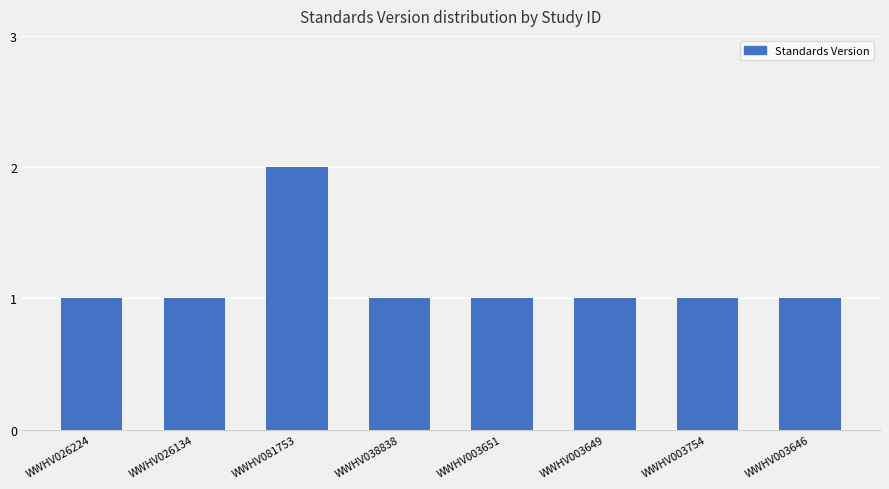

At which category does the chart reach its peak across all series?

WWHV081753